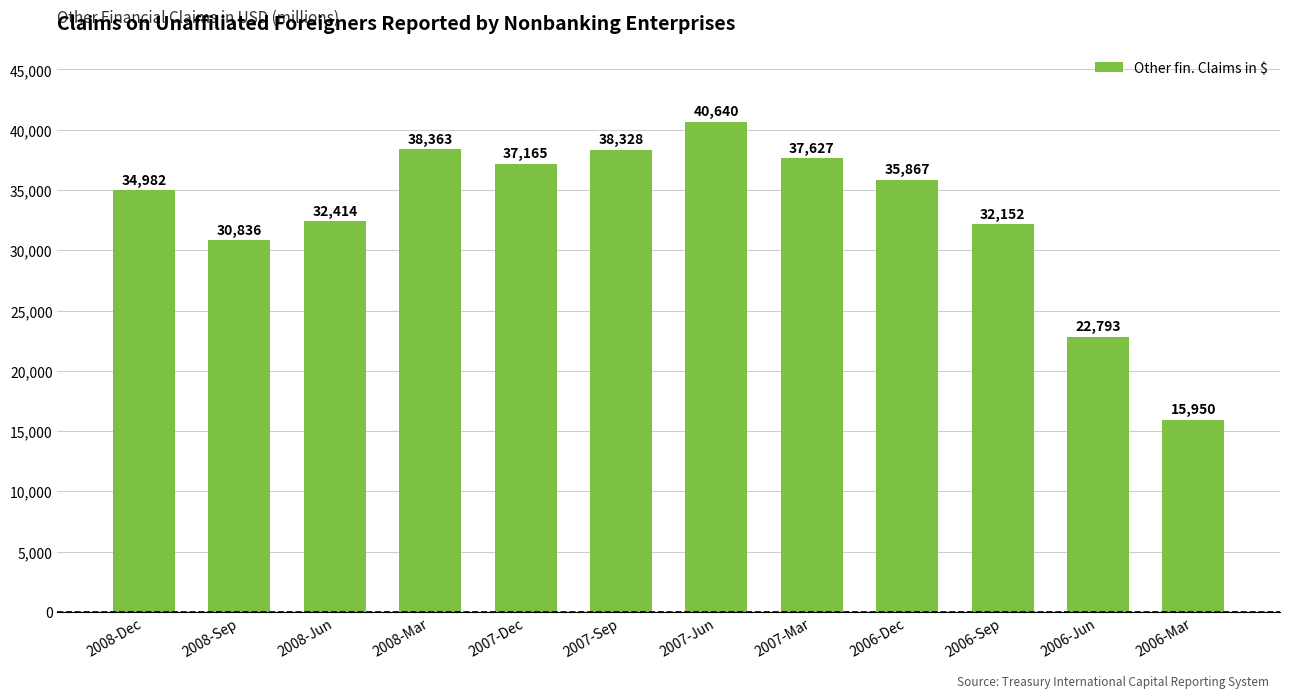

How many bars are there in total?

12